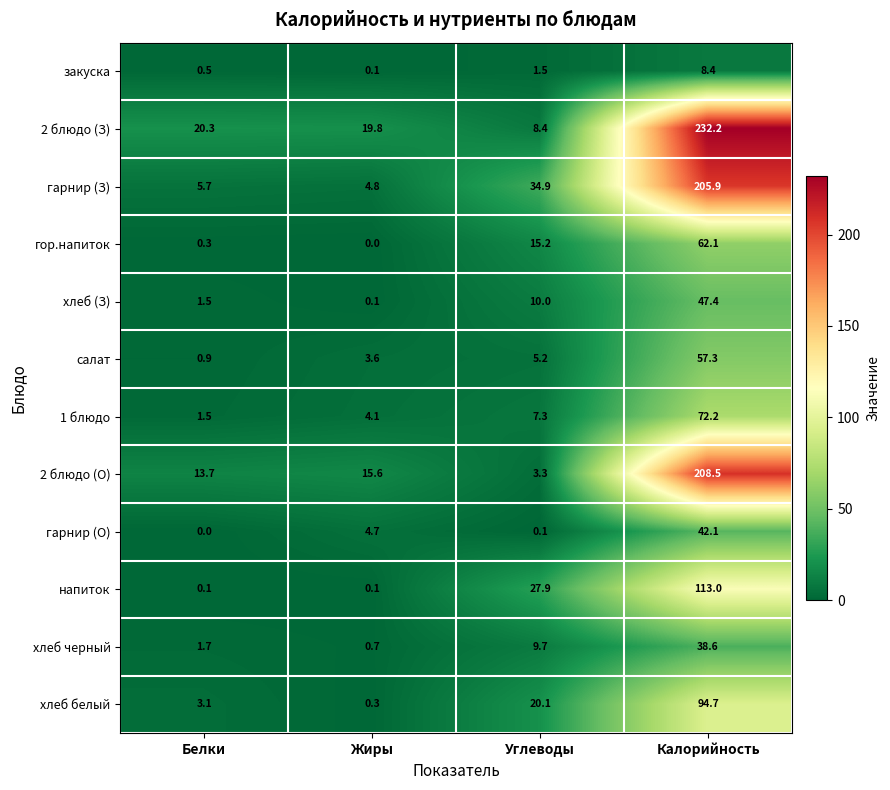

At how many categories does at least one series exceed 4?

4